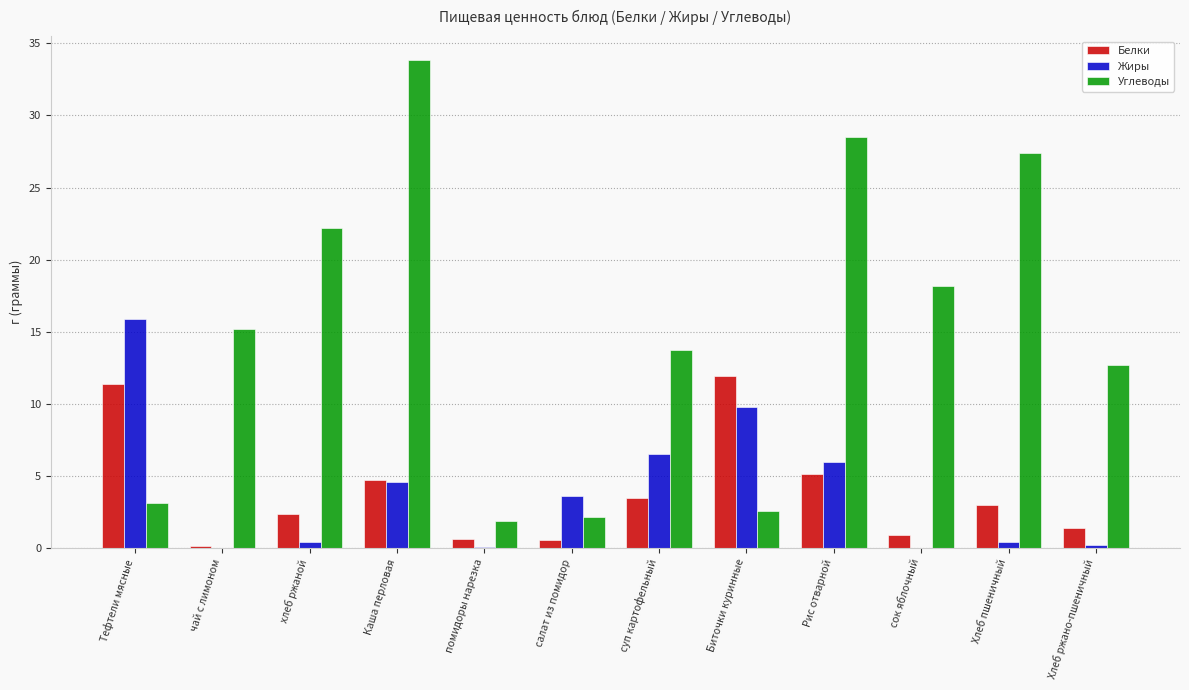

The Углеводы series shows 15.2 at чай с лимоном. True or false?

True